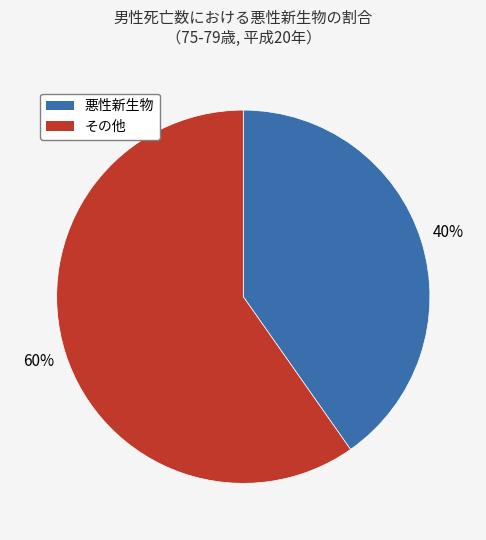

Is there a majority slice in this chart?

Yes